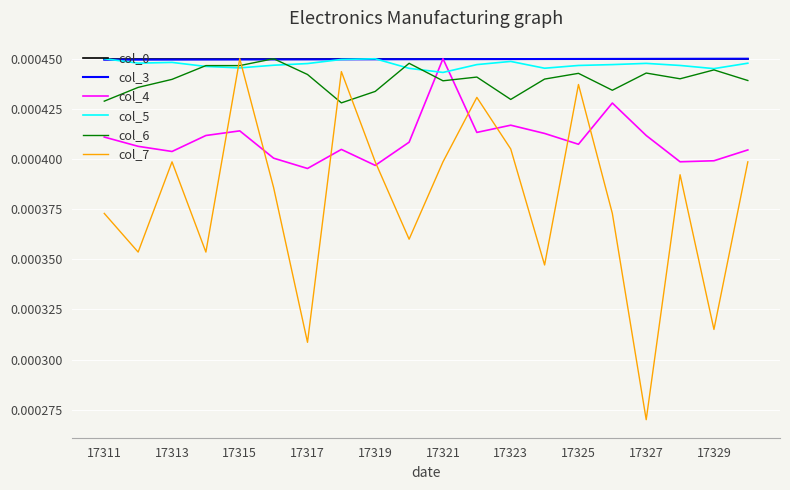

How many lines are shown in the chart?

6